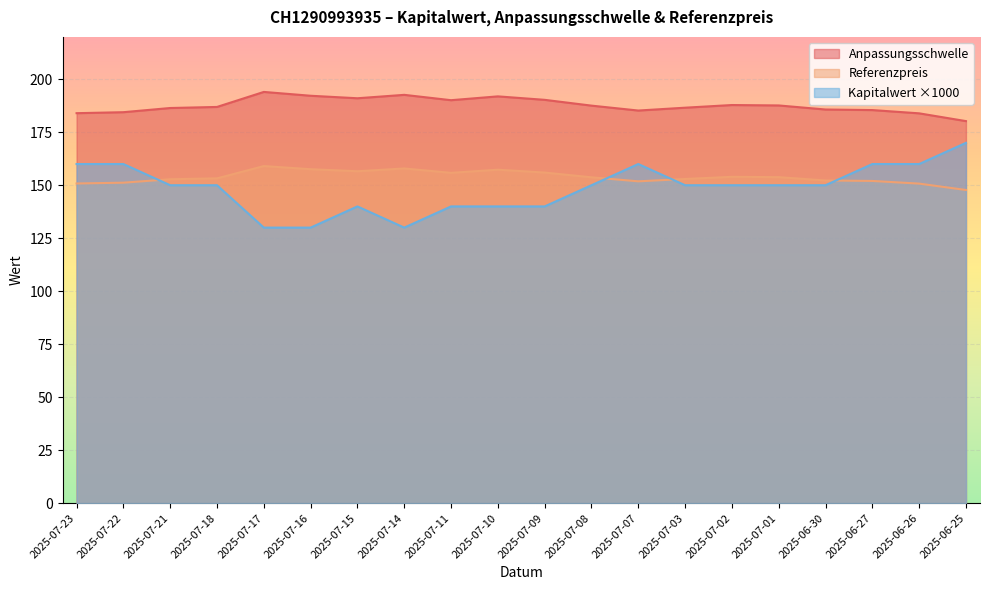

What is the total value across all series at 2025-06-27?

497.5